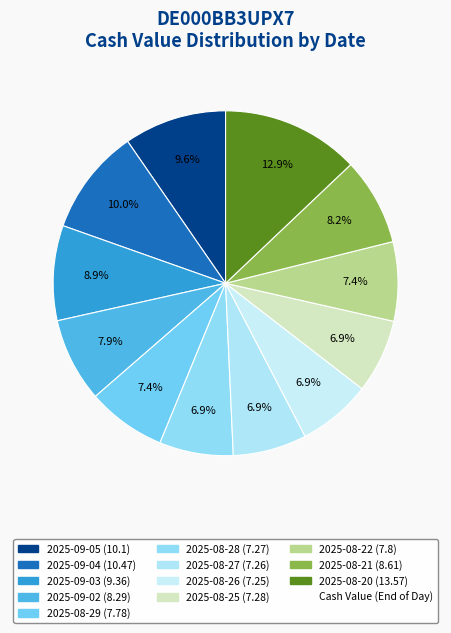

Count the number of slices in the pie.

12